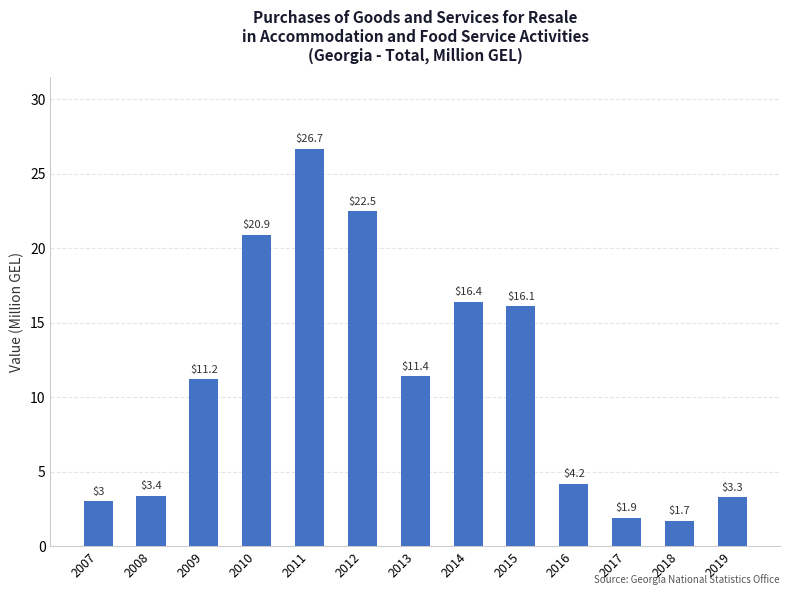

What is the value of the 9th bar from the left?

16.1